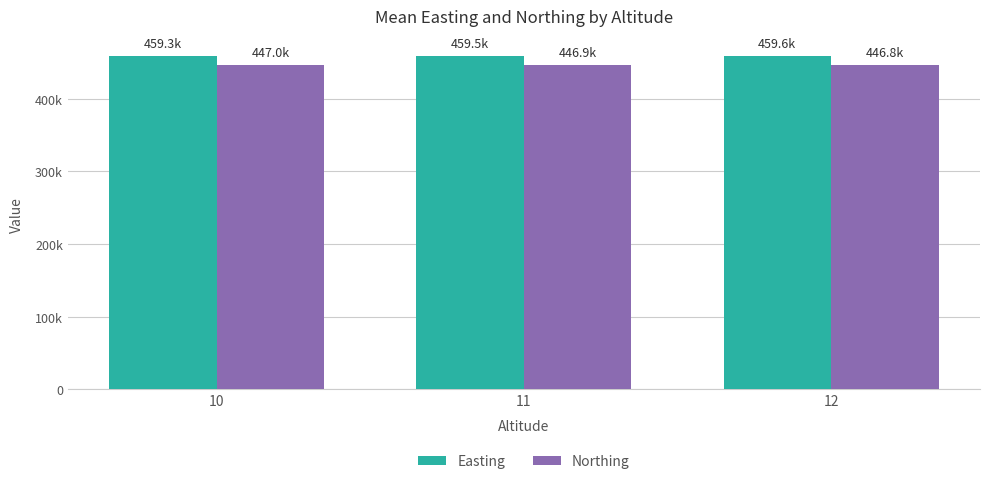

What are all the series names shown in the legend?

Easting, Northing